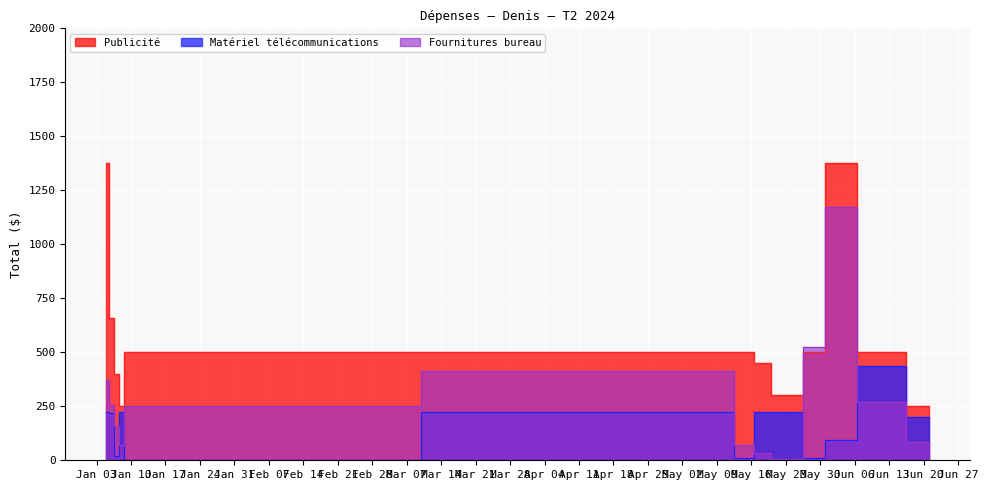

Is the value of Publicité at 2023-01-09 greater than the value of Fournitures bureau at 2023-01-07?

Yes